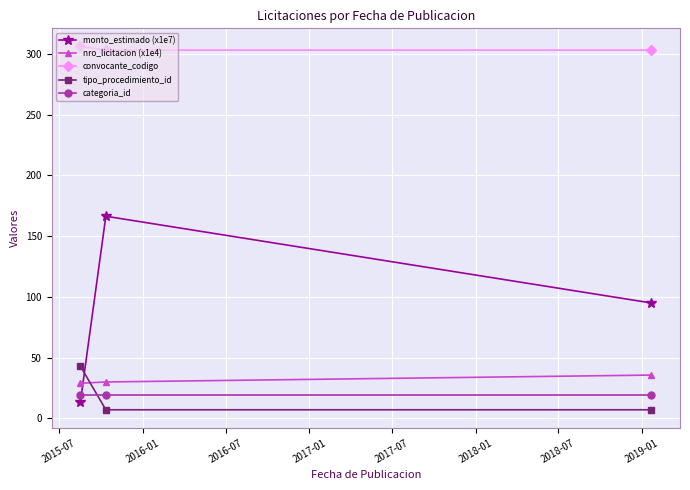

What is the sum of all nro_licitacion (x1e4) values?

94.3